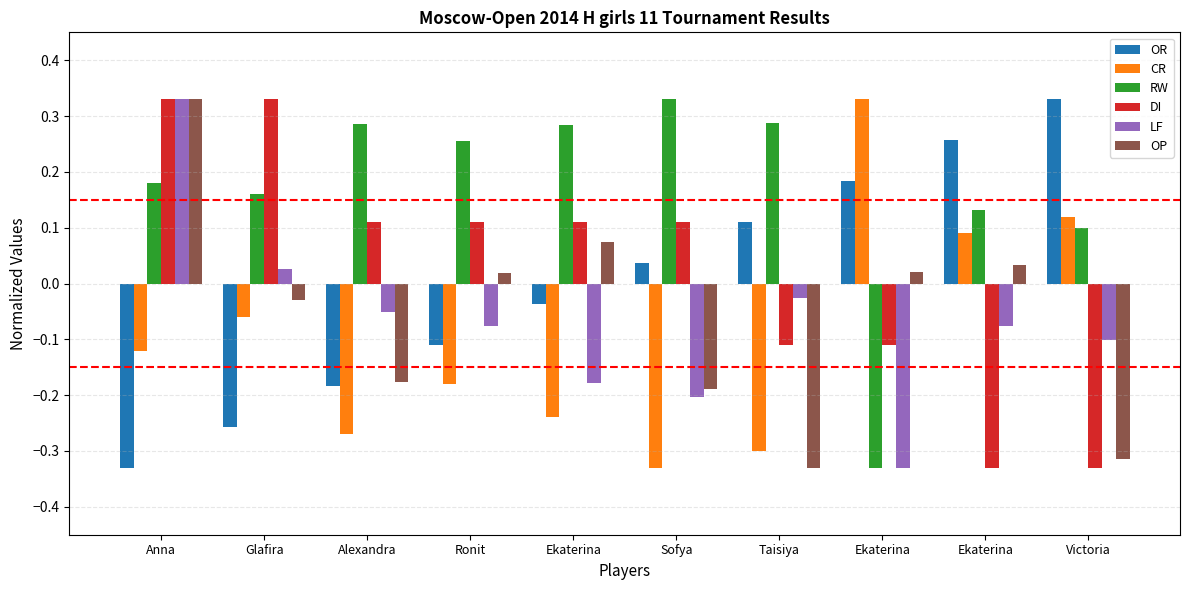

What is the difference between the DI values at Alexandra and Taisiya?

0.2